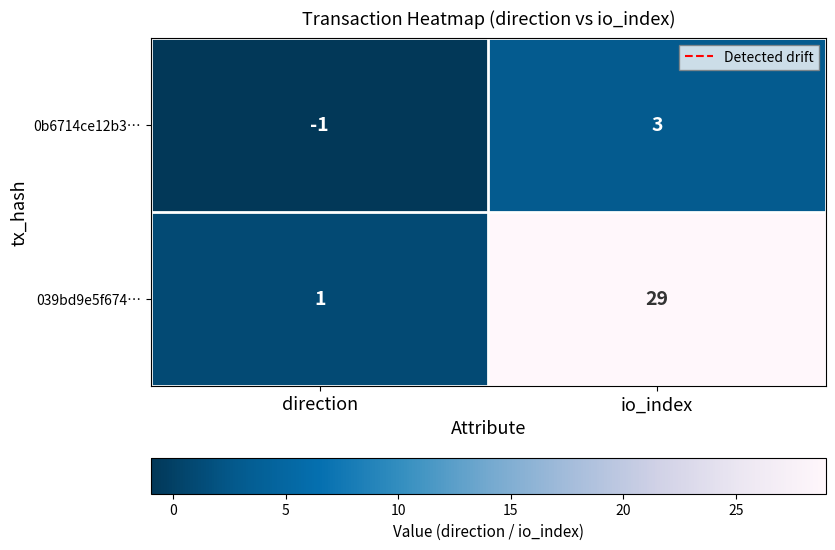

Count the number of data series in this chart.

2